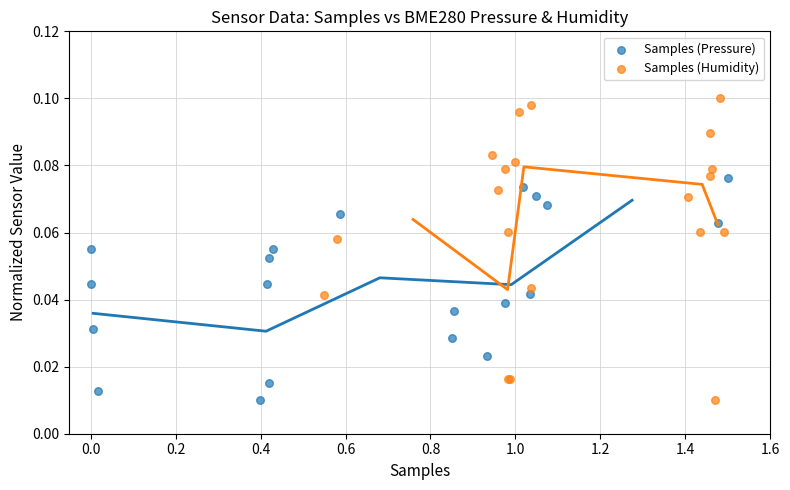

Which series has the widest spread of Y values?

Samples (Humidity)